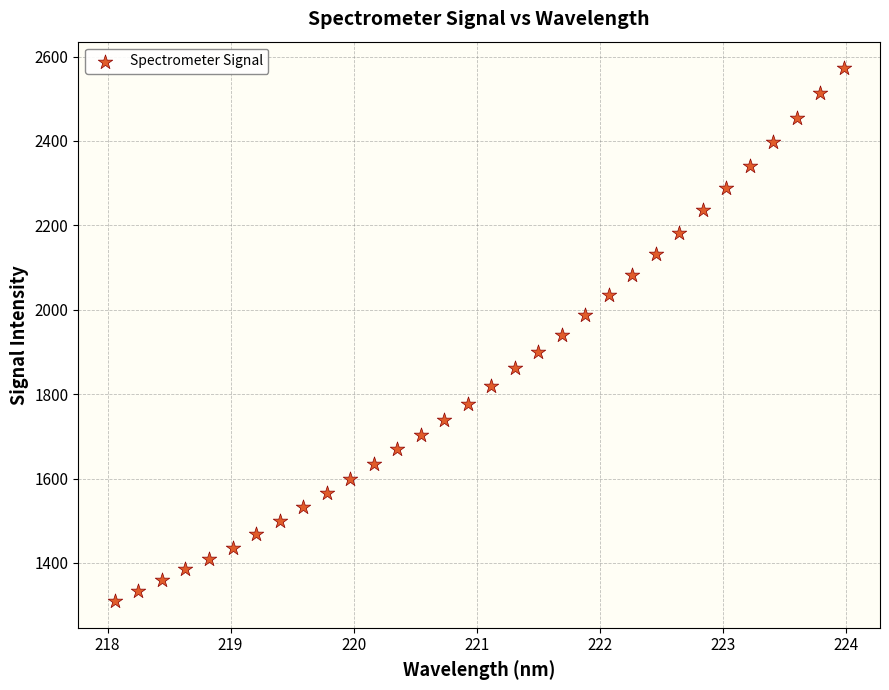

What is the range of Y values (max minus min)?

1262.9